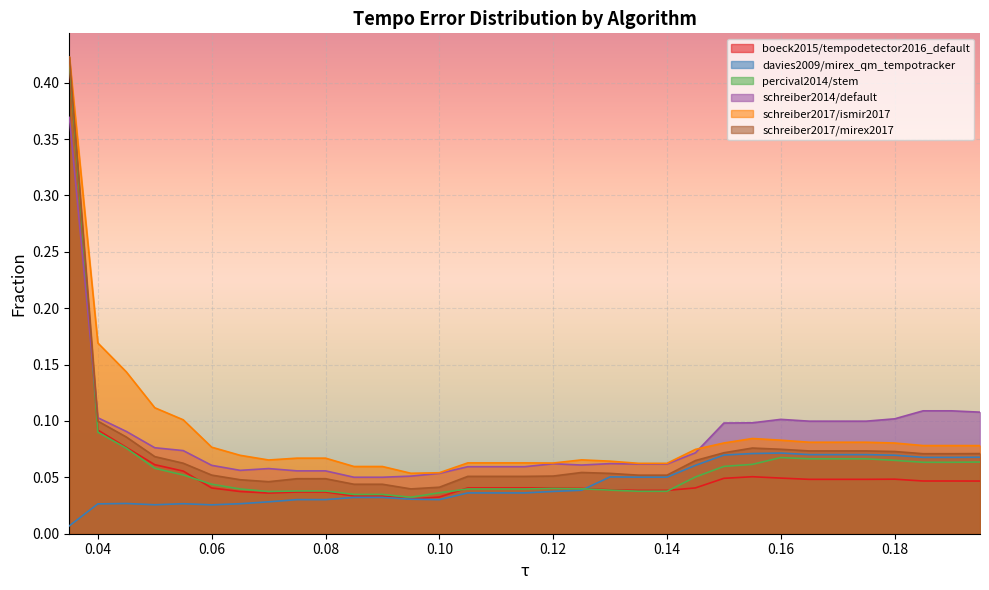

Does the chart display data point markers on the line(s)?

No